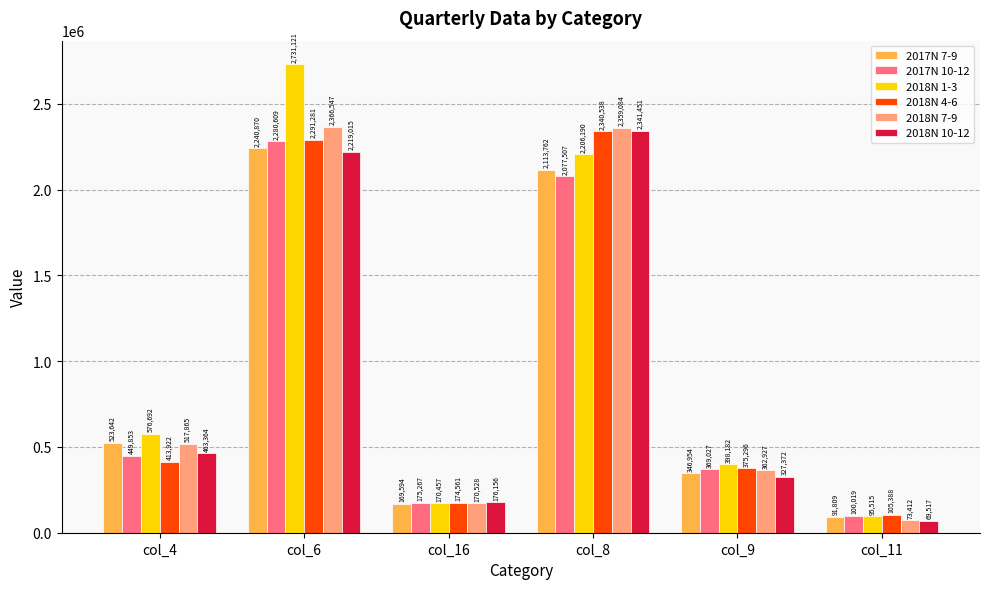

What is the sum of all 2018N 10-12 values?

5596875